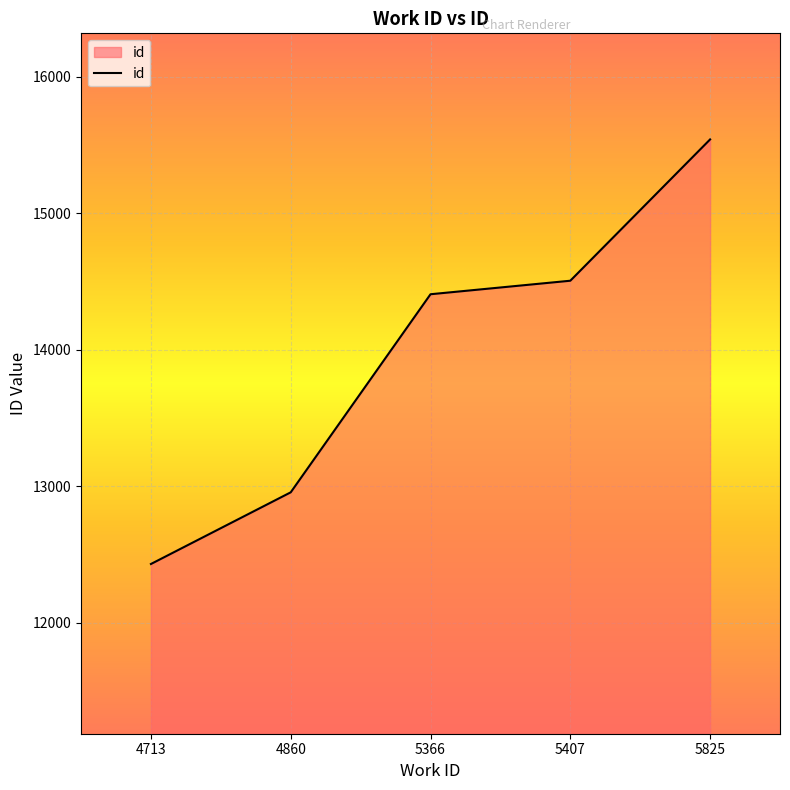

What is the approximate value at 5825?

15542